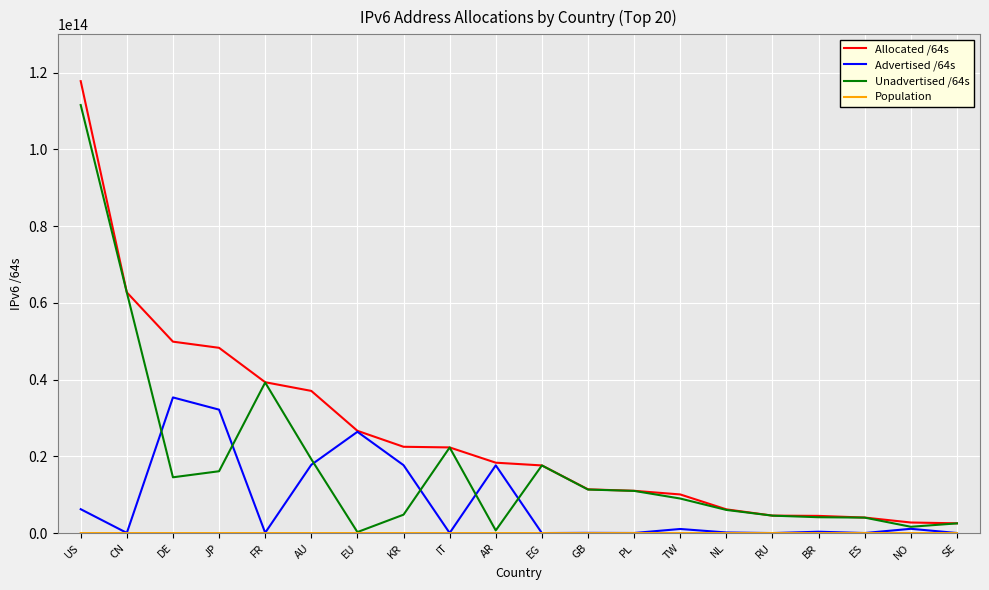

Which category has the highest value in the Allocated /64s series?

US